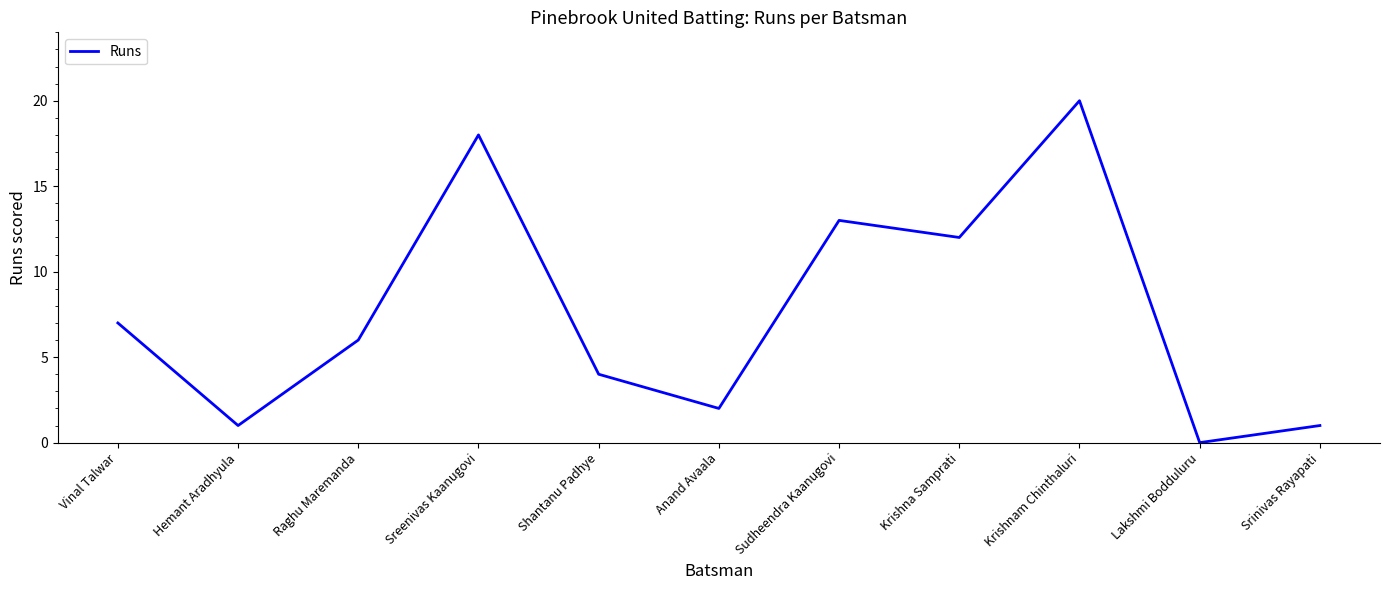

At which category does the chart reach its minimum across all series?

Lakshmi Bodduluru